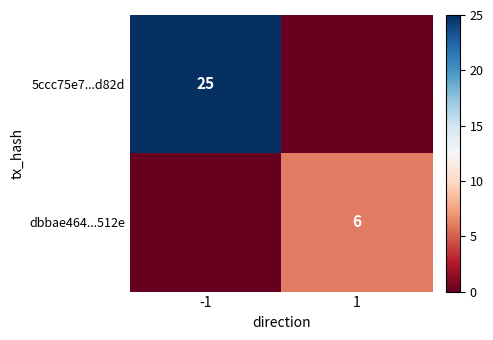

The value of 5ccc75e7...d82d at -1 is 7. True or false?

False